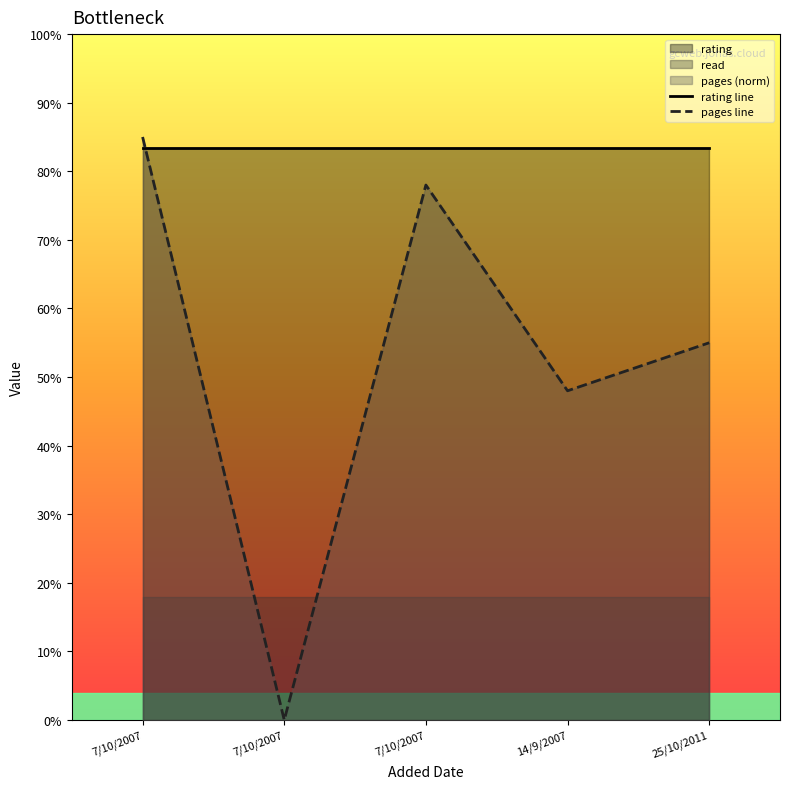

What is the difference between the maximum and second lowest values in the pages line series?

0.4